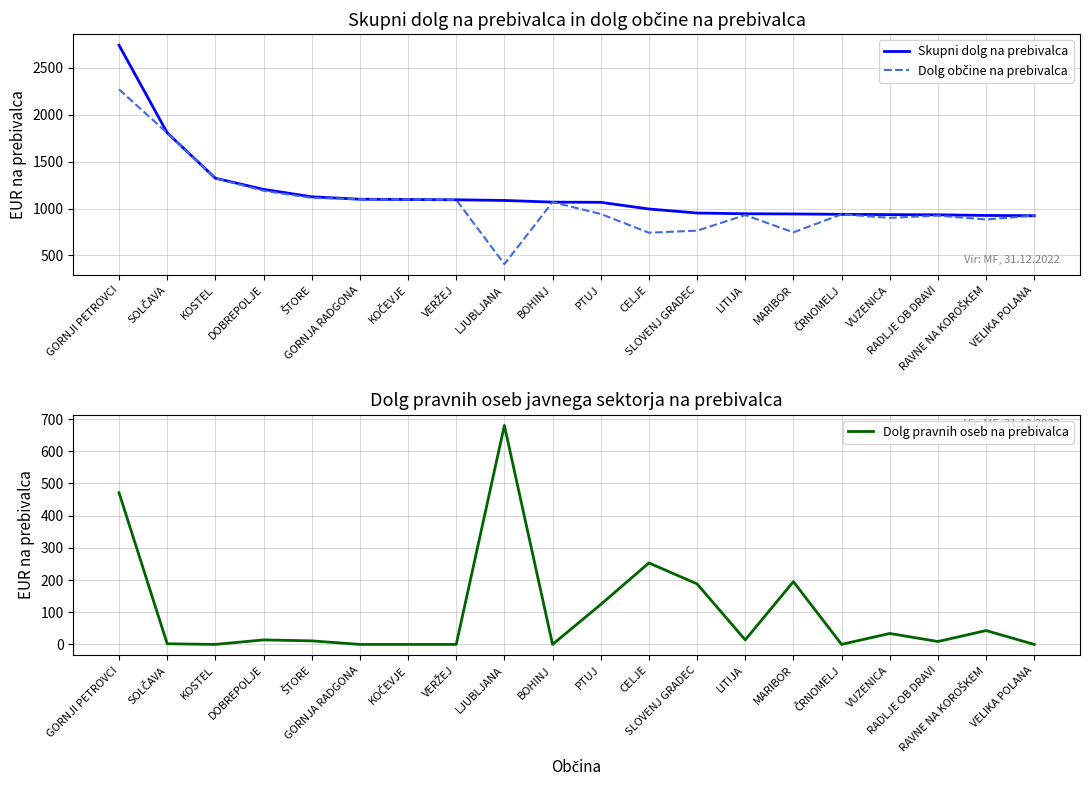

Which series has the largest range (max minus min)?

Dolg občine na prebivalca